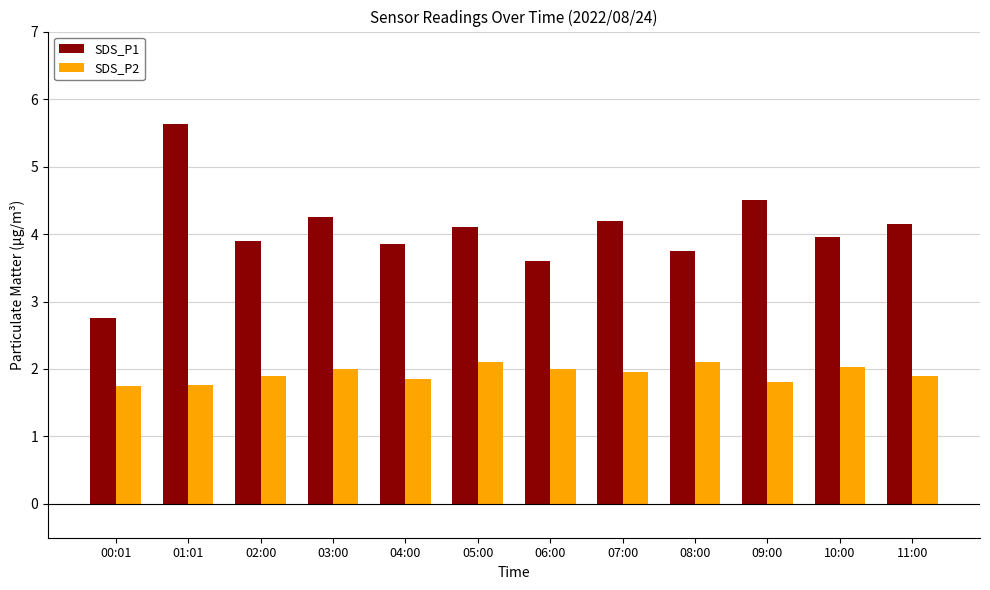

At which category is the sum across all series the highest?

01:01